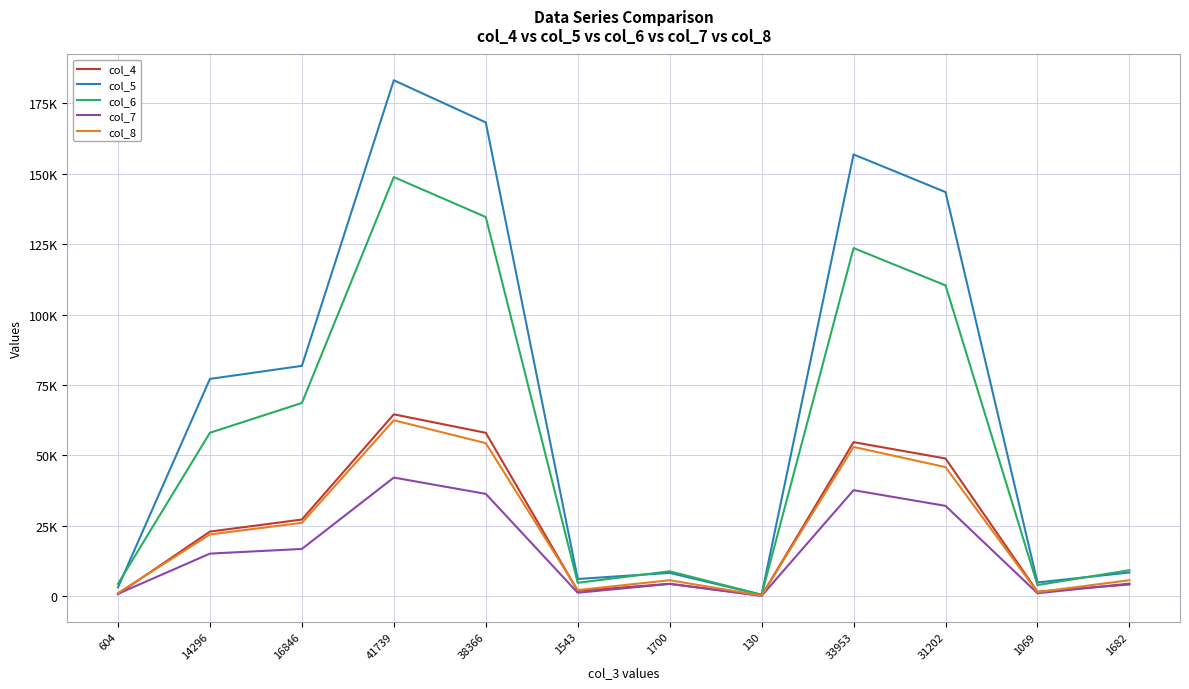

At 1682, list the series in order from largest to smallest.

col_6, col_5, col_8, col_7, col_4